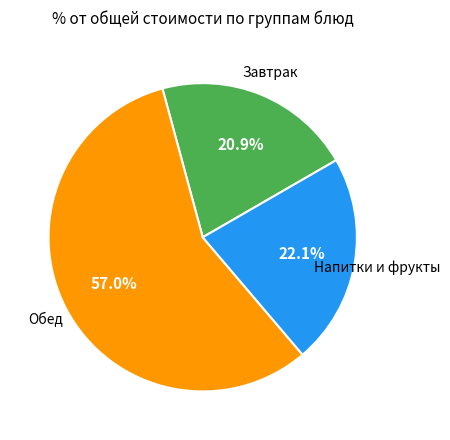

How many segments does this pie chart have?

3